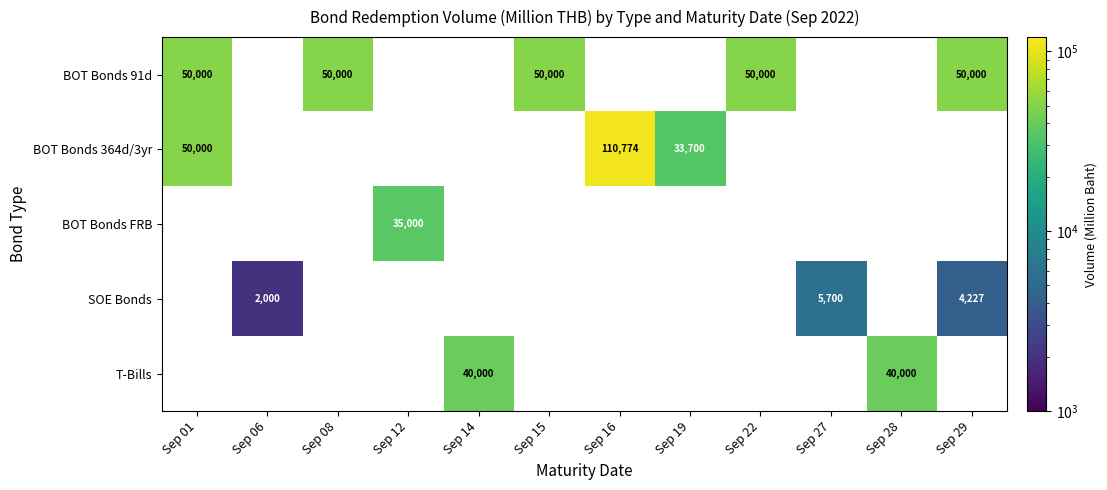

The BOT Bonds 91d series shows 82023 at Sep 29. True or false?

False